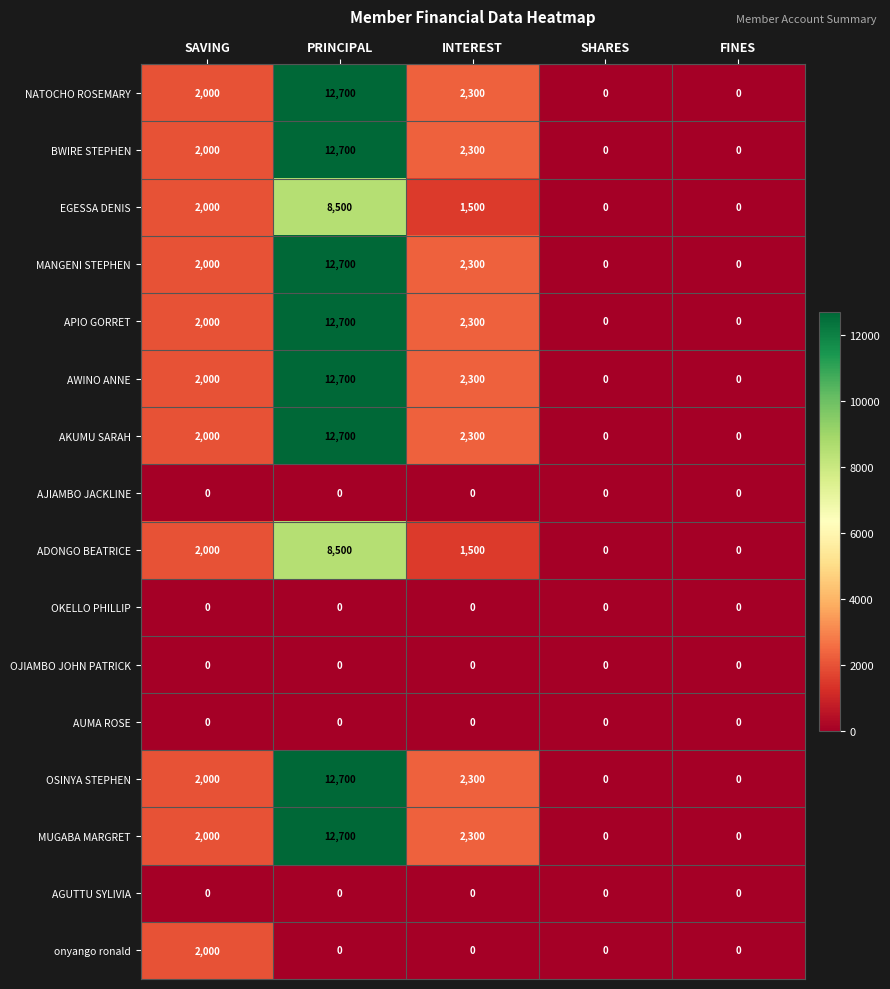

Which label corresponds to the largest value in the chart?

PRINCIPAL